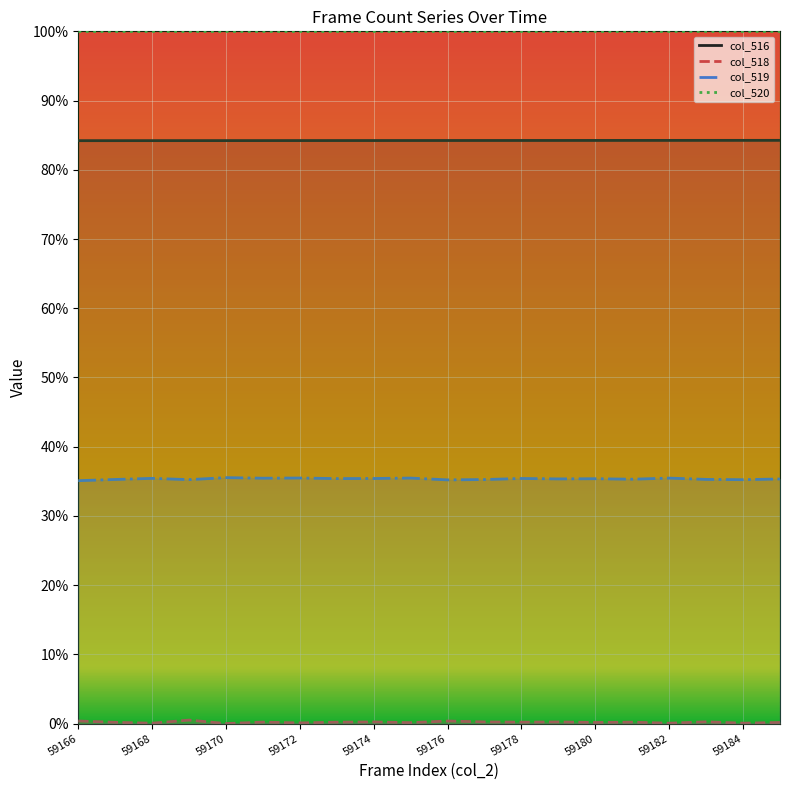

True or false: col_519 and col_516 cross at least once.

False